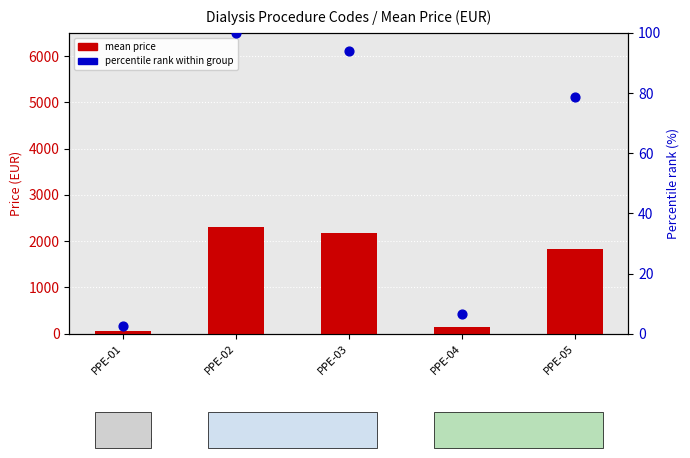

Which series has the largest total across all categories?

mean price